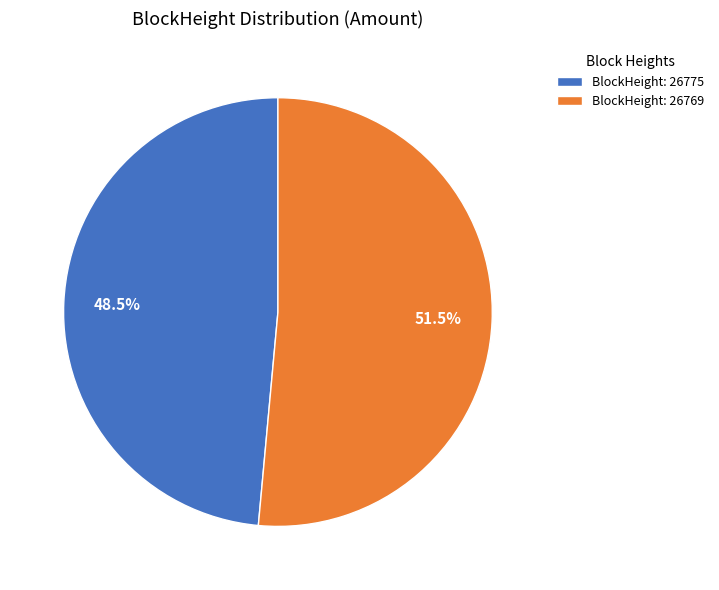

Which category has the biggest portion of the pie?

BlockHeight: 26769